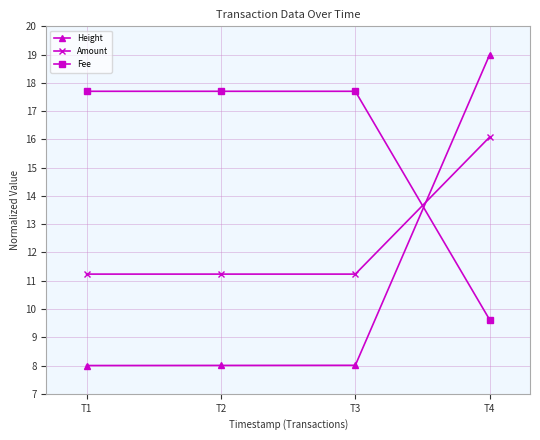

What is the spread (max minus min) of values at T4?

9.4